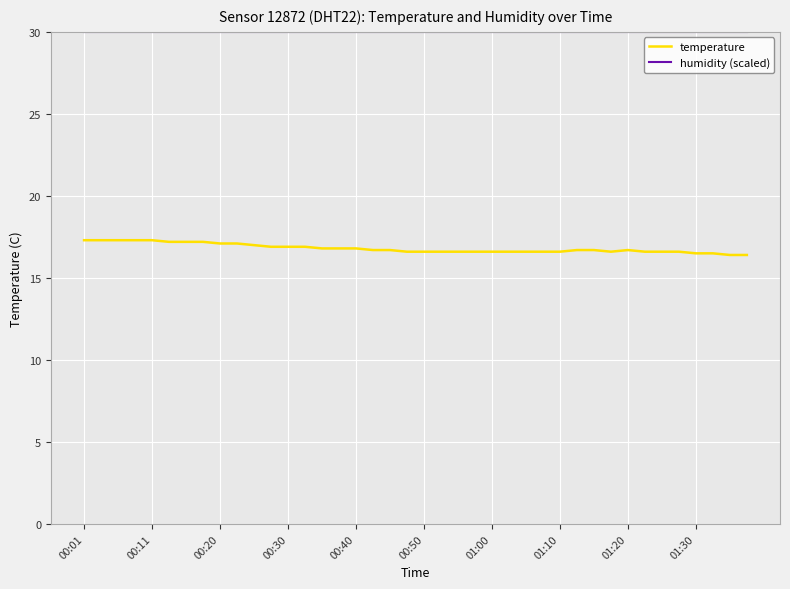

What is the lowest value of the humidity (scaled) series?

30.0